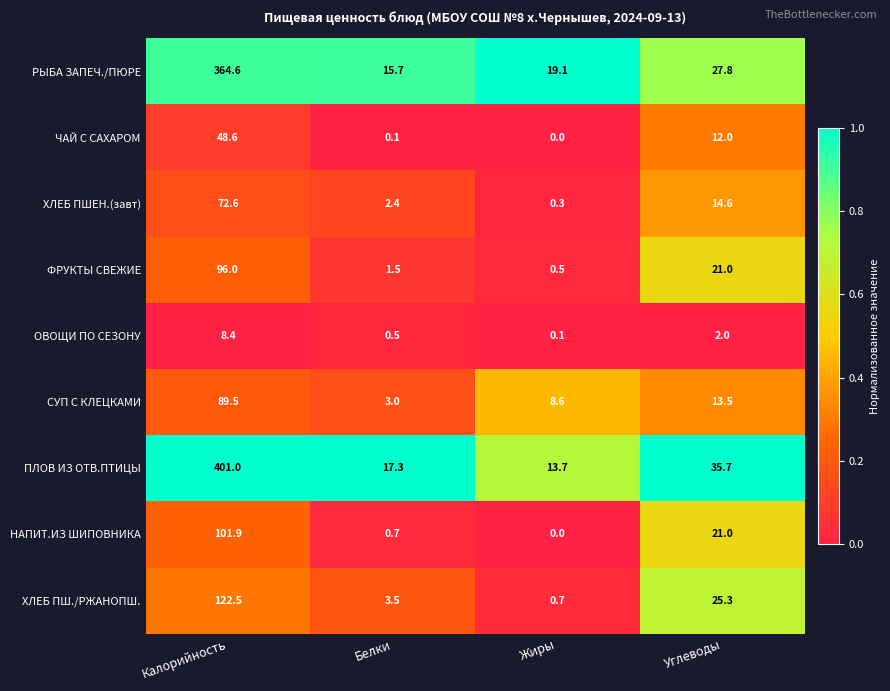

Which series has the largest total across all categories?

ПЛОВ ИЗ ОТВ.ПТИЦЫ